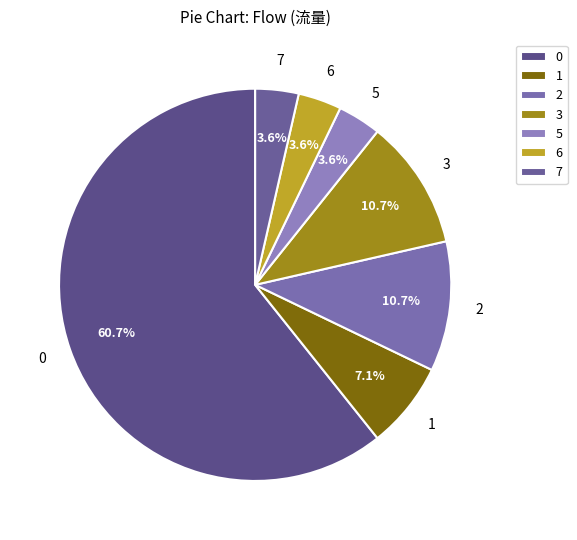

To the nearest percent, what percentage of the pie is 7?

4%